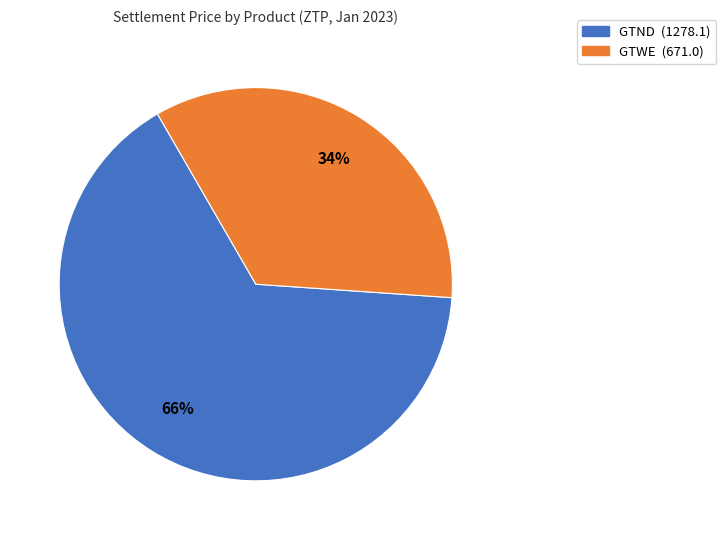

To the nearest percent, what is the average slice percentage?

50%